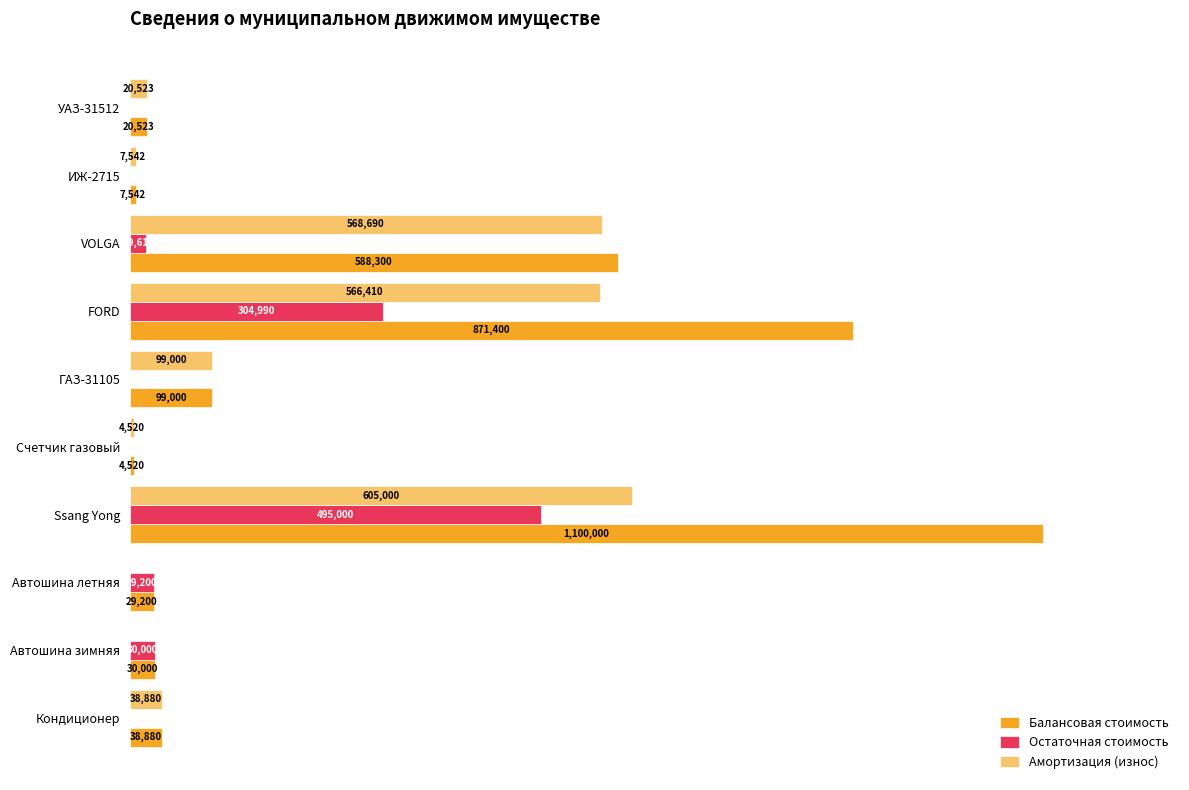

Between FORD and Счетчик газовый, which series saw the biggest shift?

Балансовая стоимость